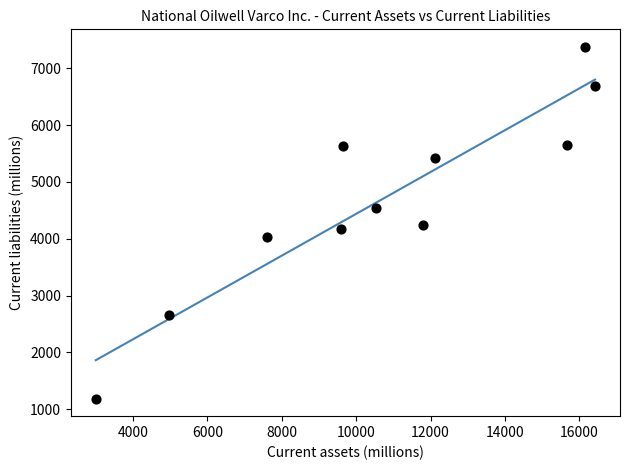

What is the range of X values (max minus min)?

13425